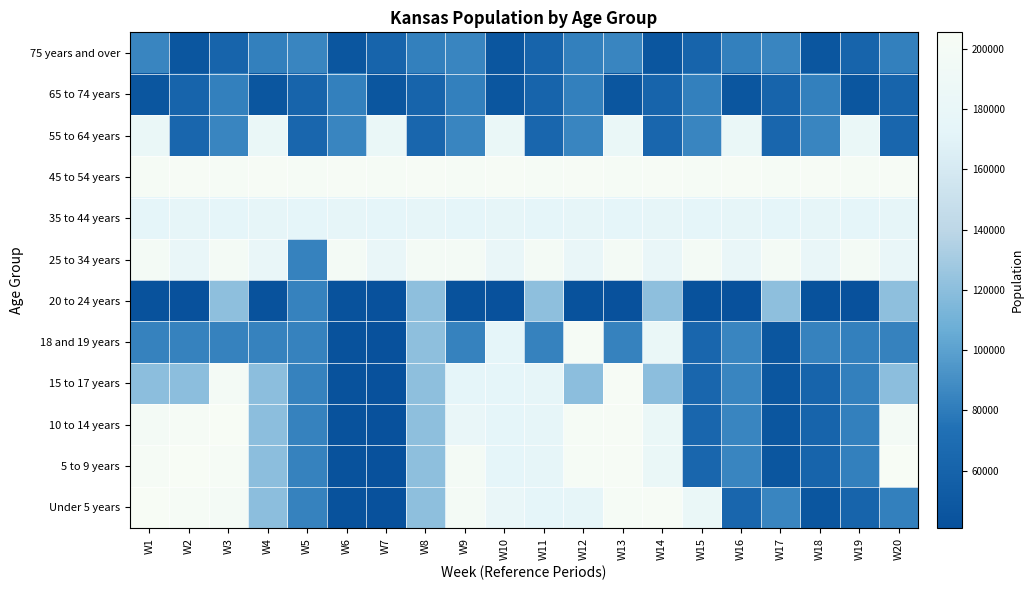

At which category is the sum across all series the highest?

W13